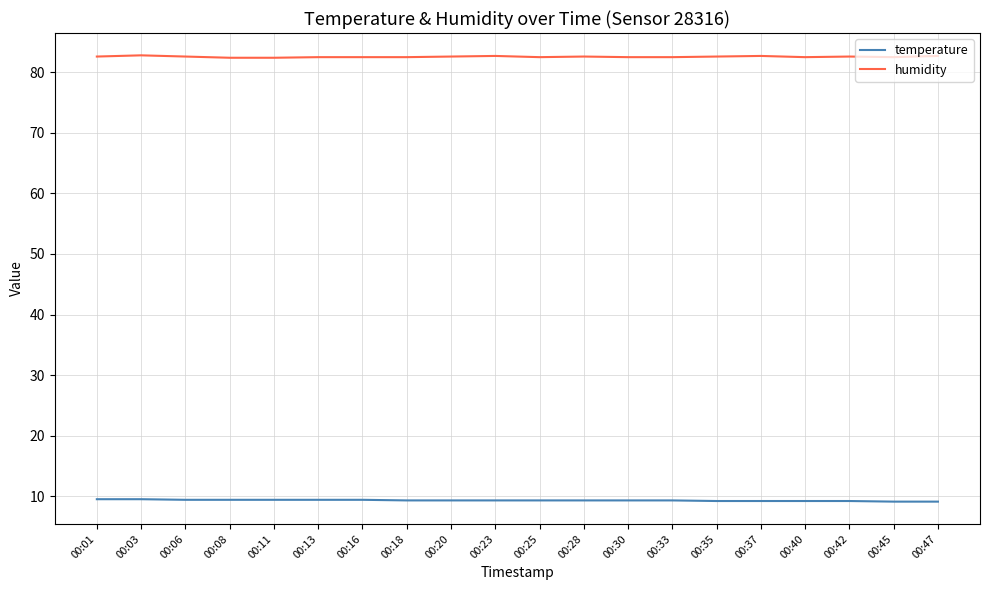

What is the average value of the temperature series?

9.3